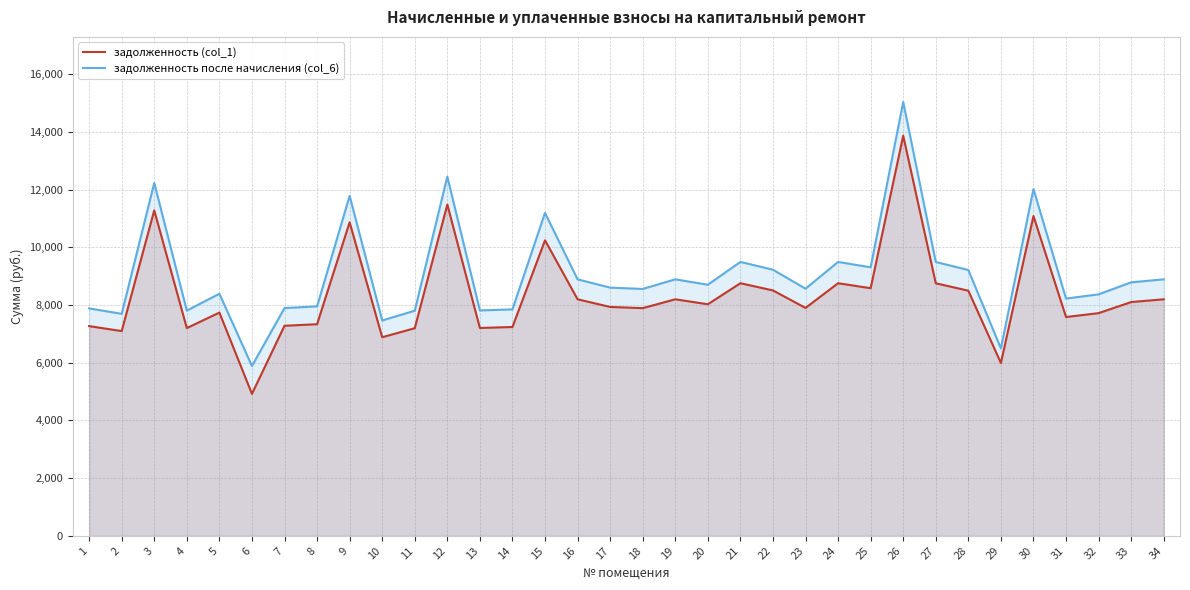

True or false: задолженность (col_1) has a value of 2702.8 at 32.

False